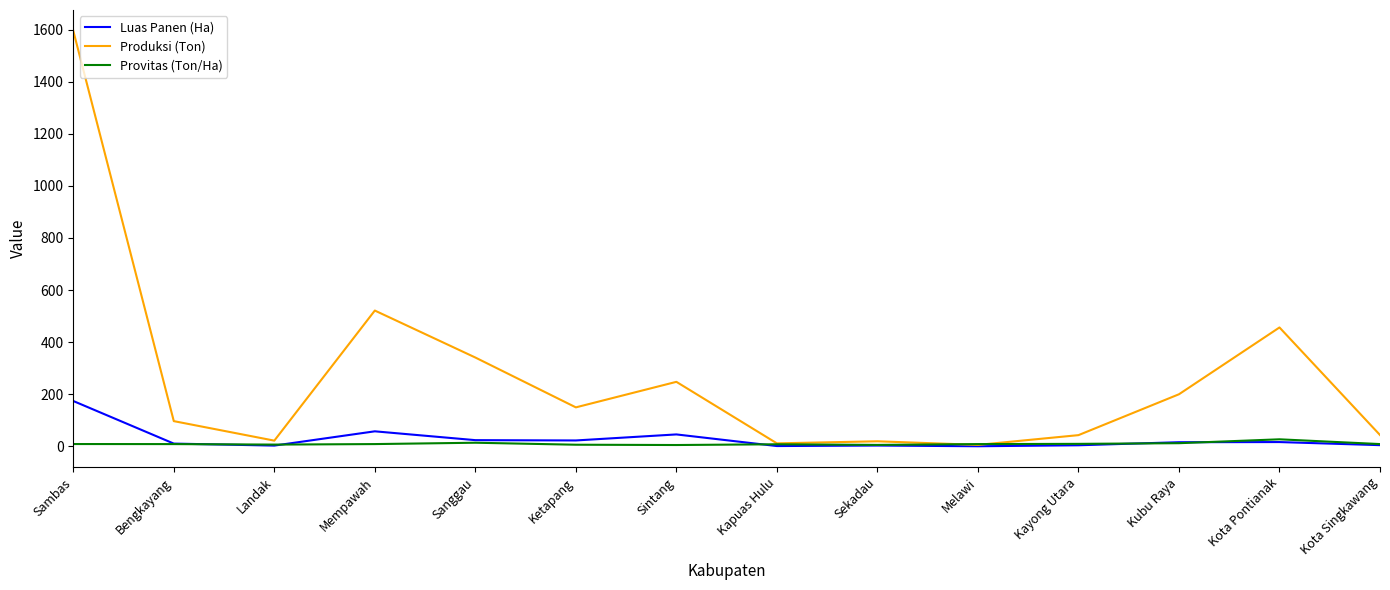

Which label corresponds to the largest value in the chart?

Sambas